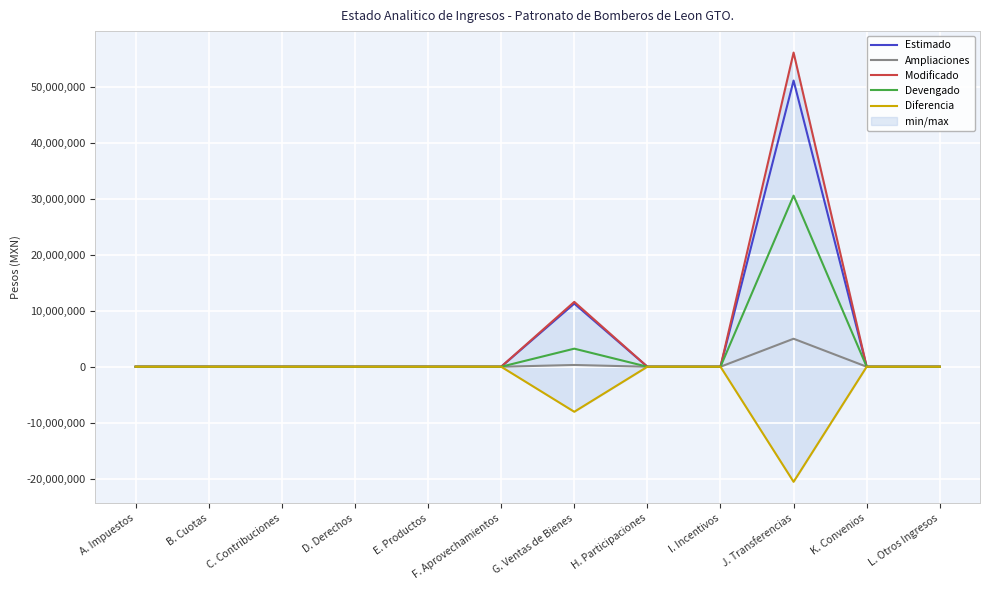

At which category does the chart reach its peak across all series?

J. Transferencias